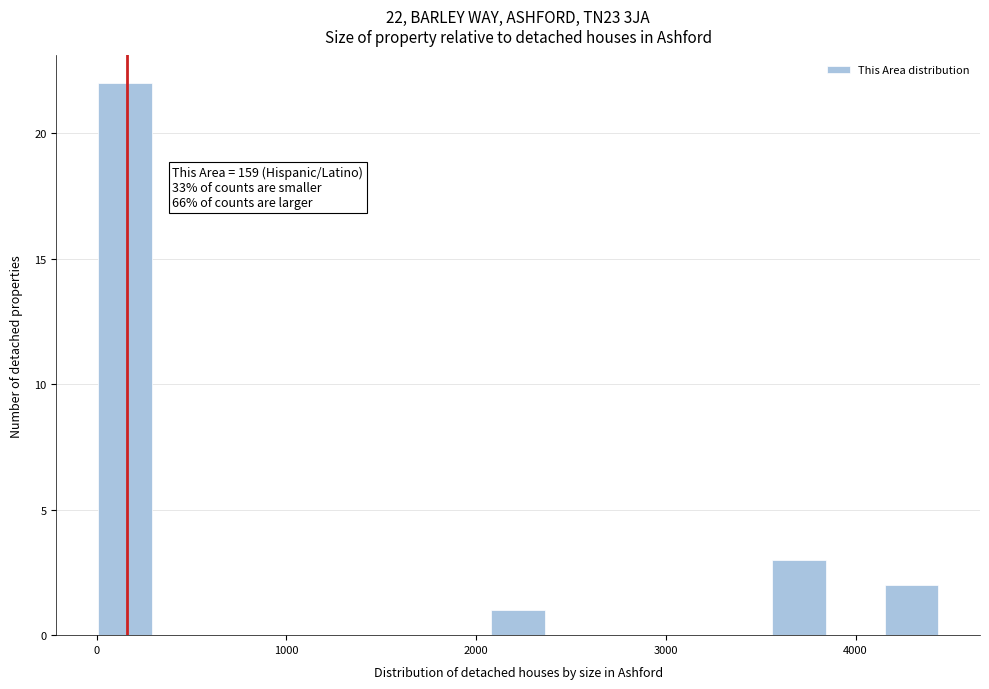

Read against the x-axis, roughly where is the centre of the tallest bar?

100